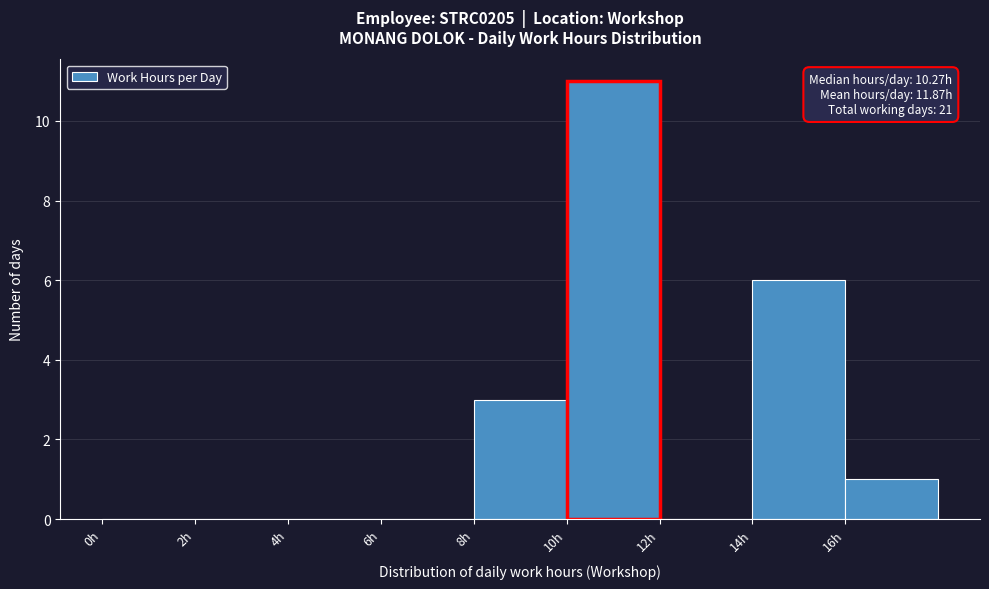

Which range on the x-axis has the tallest bar?

10 to 12